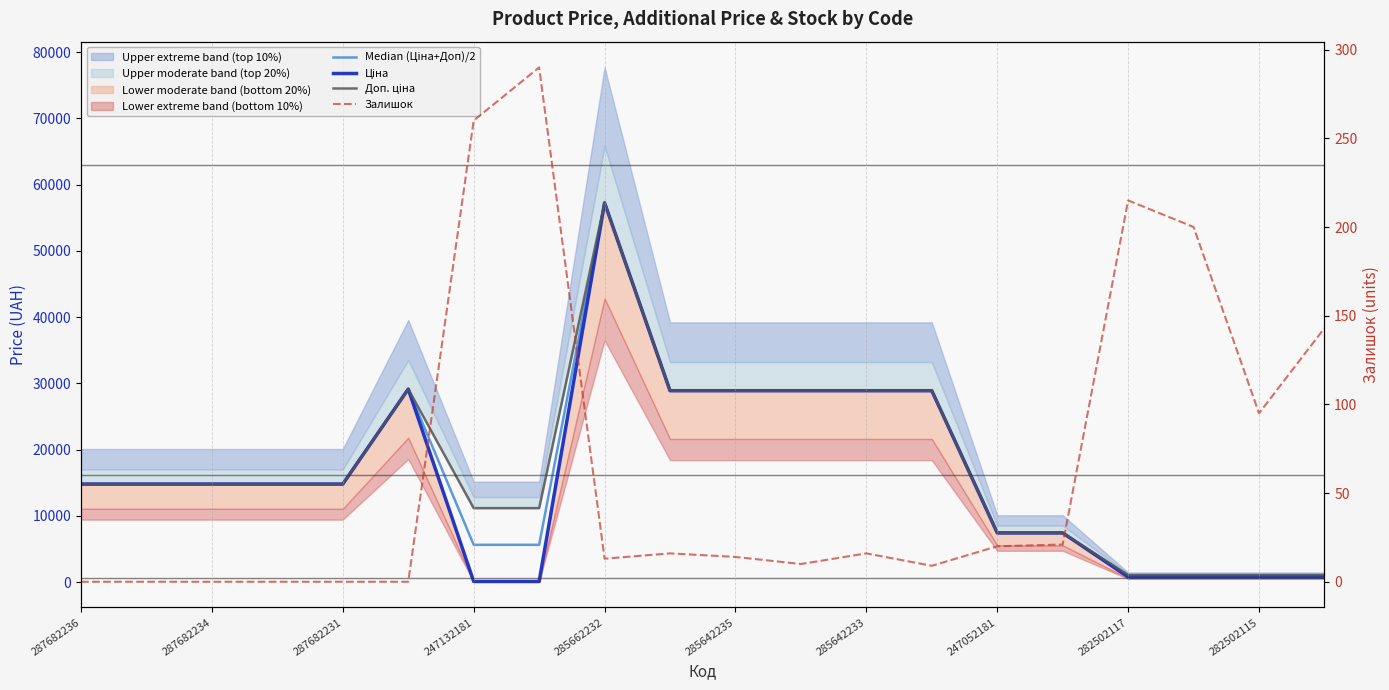

What is the highest value of the Median (Ціна+Доп)/2 series?

57258.0